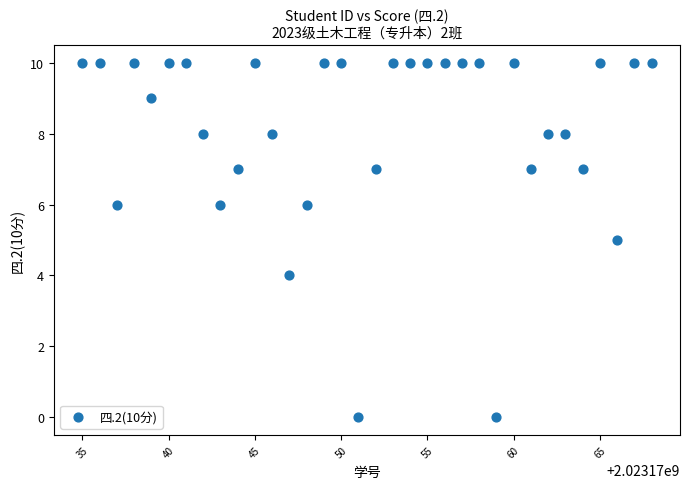

What is the range of X values (max minus min)?

33